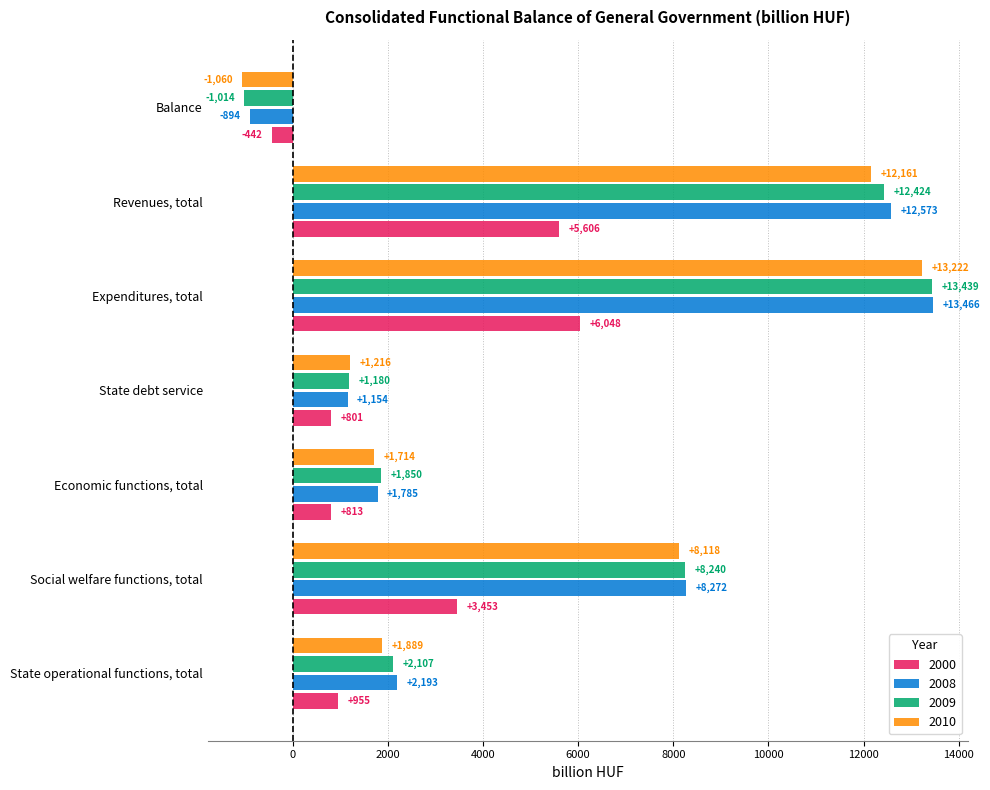

At which label is 2008 closest to 6286?

Social welfare functions, total